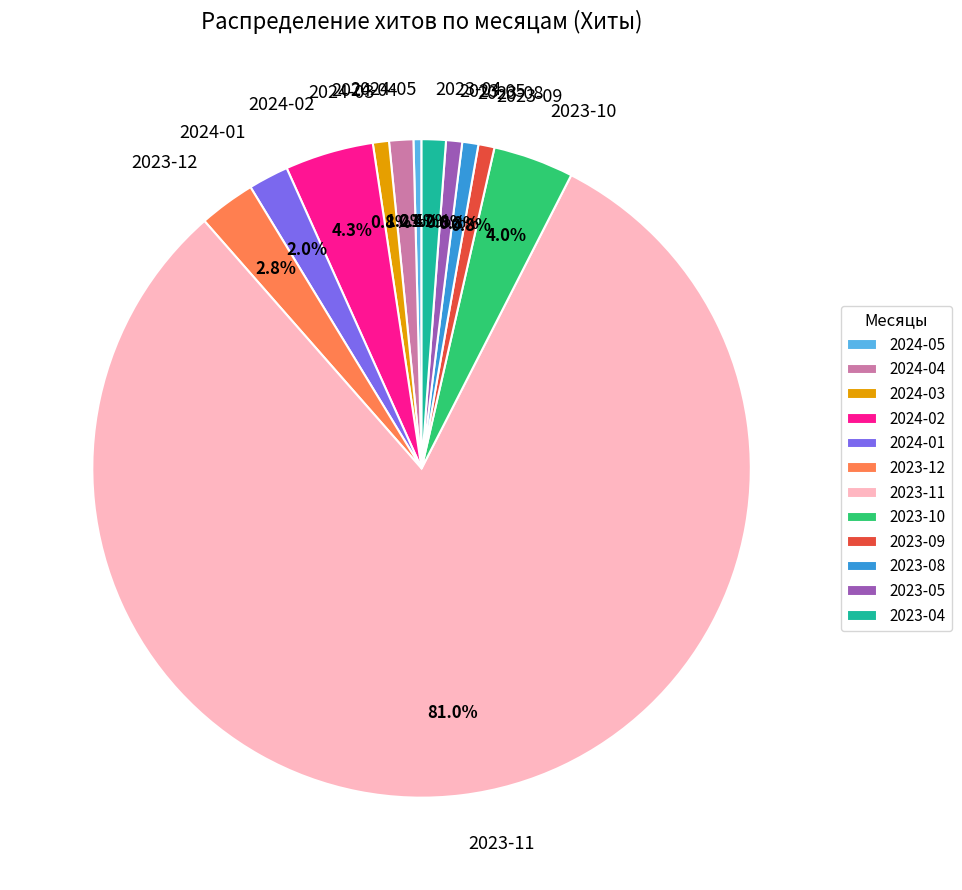

How many slices are in this pie chart?

12